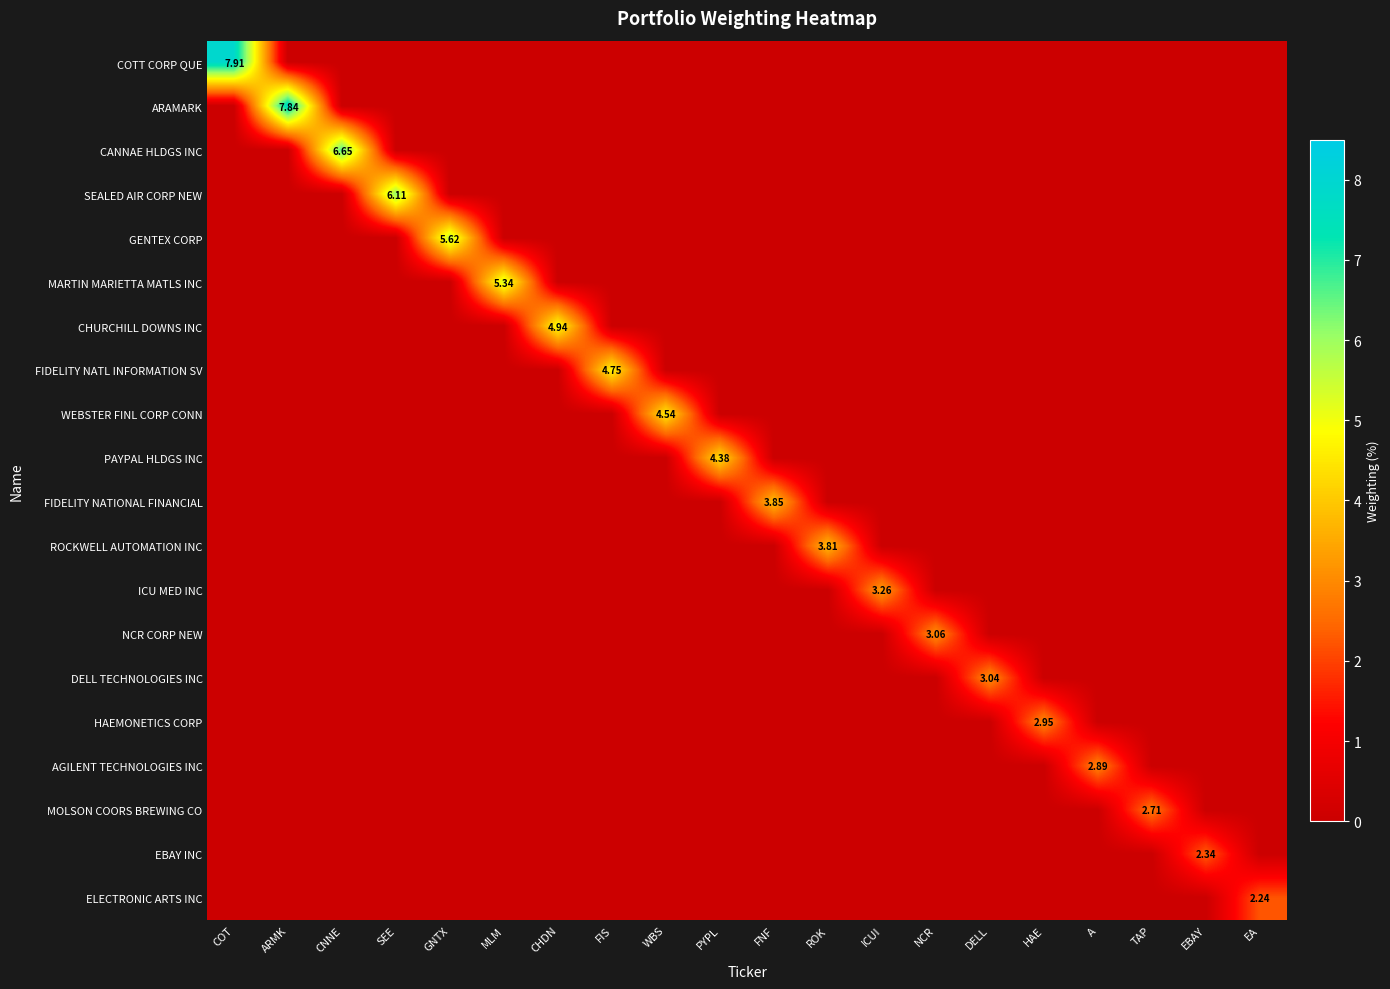

Which series has the largest total across all categories?

COTT CORP QUE